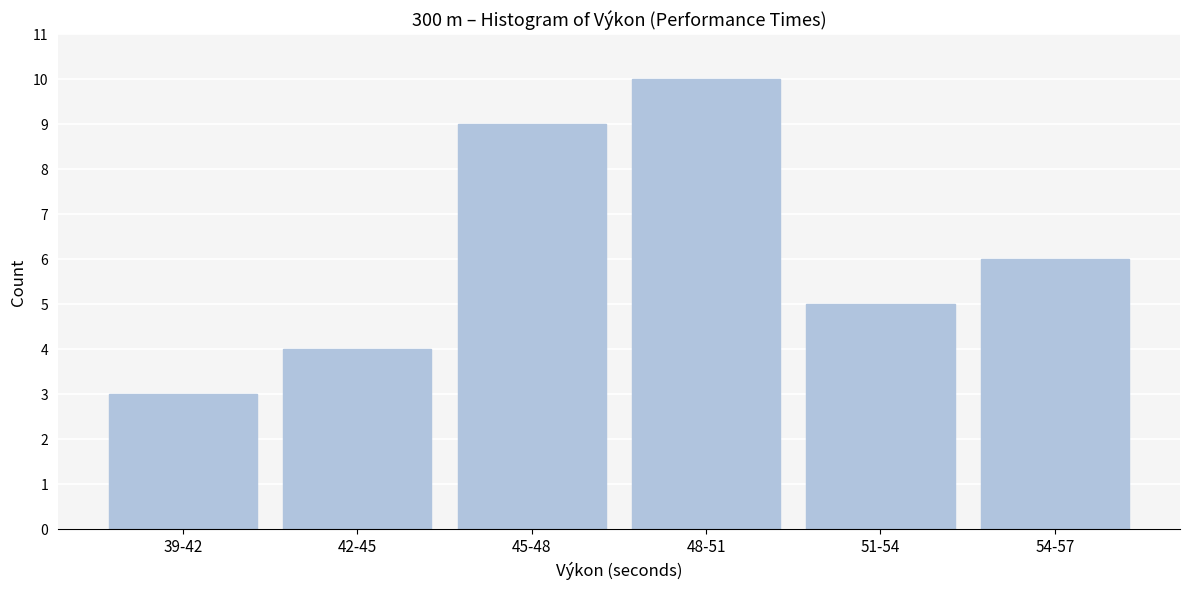

Reading left to right, transcribe all the data shown in this chart.

3	4	9	10	5	6